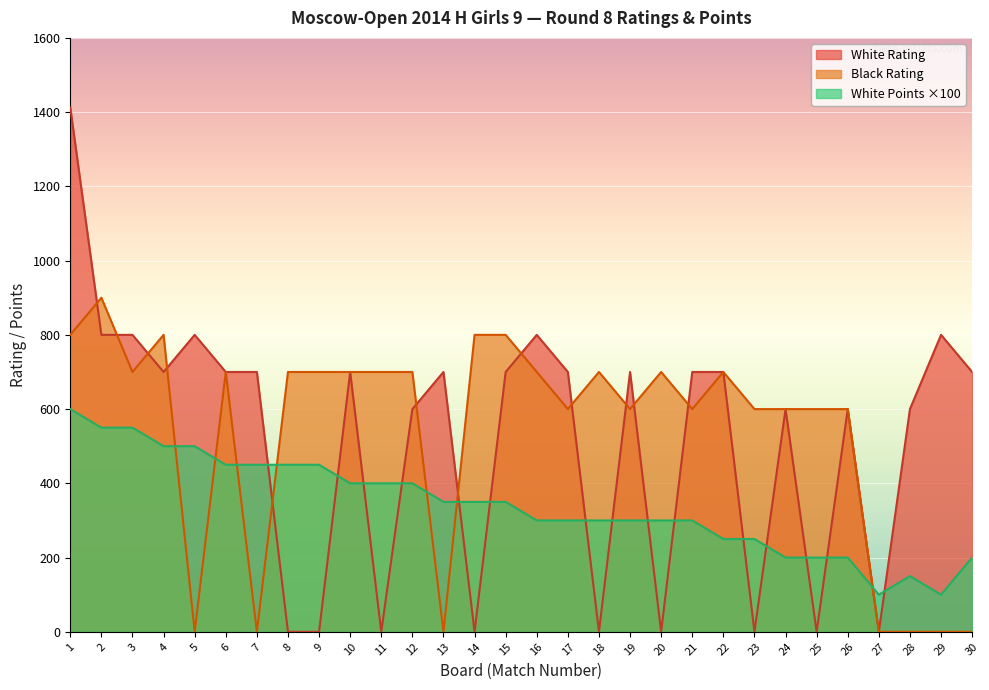

Where is White Rating nearest to the value 706?

4